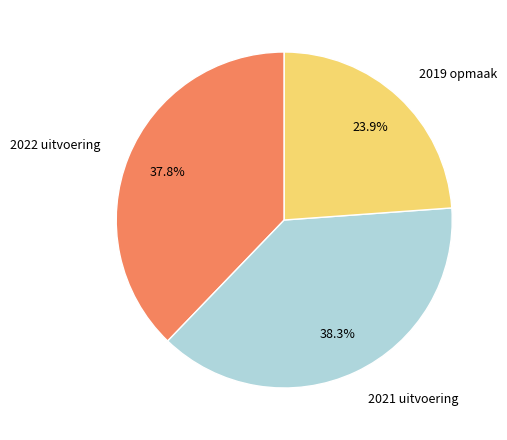

Between 2019 opmaak and 2022 uitvoering, which is larger?

2022 uitvoering